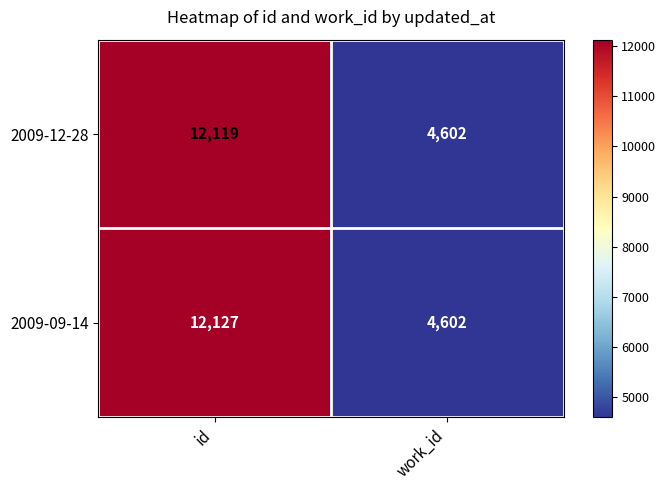

Count the number of categories in the chart.

2